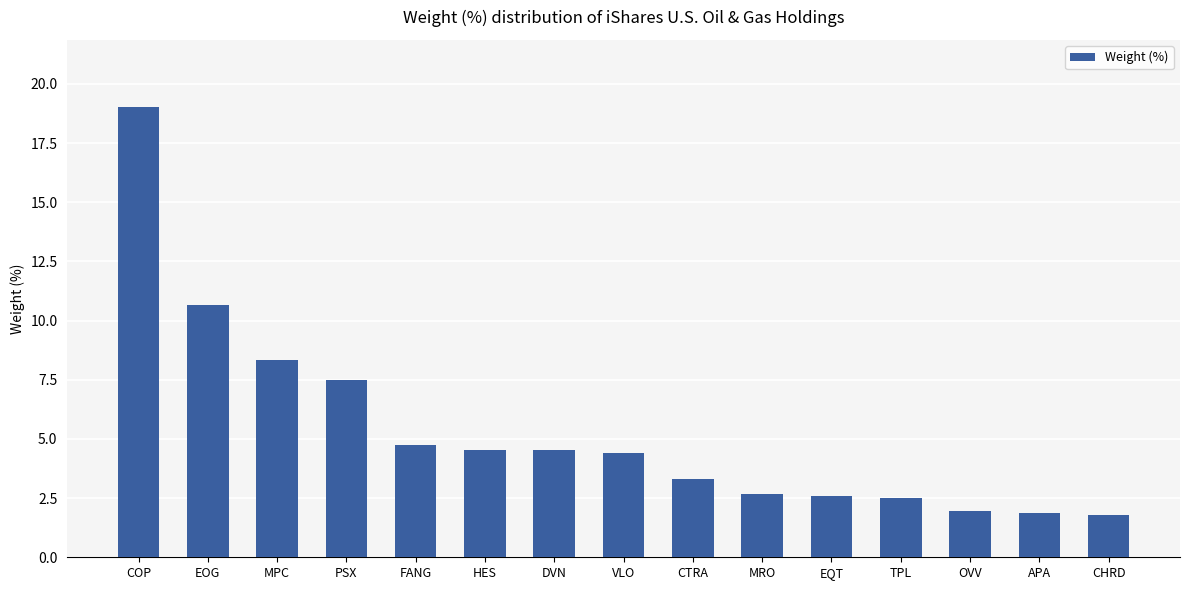

What is the label of the 10th bar from the right?

HES